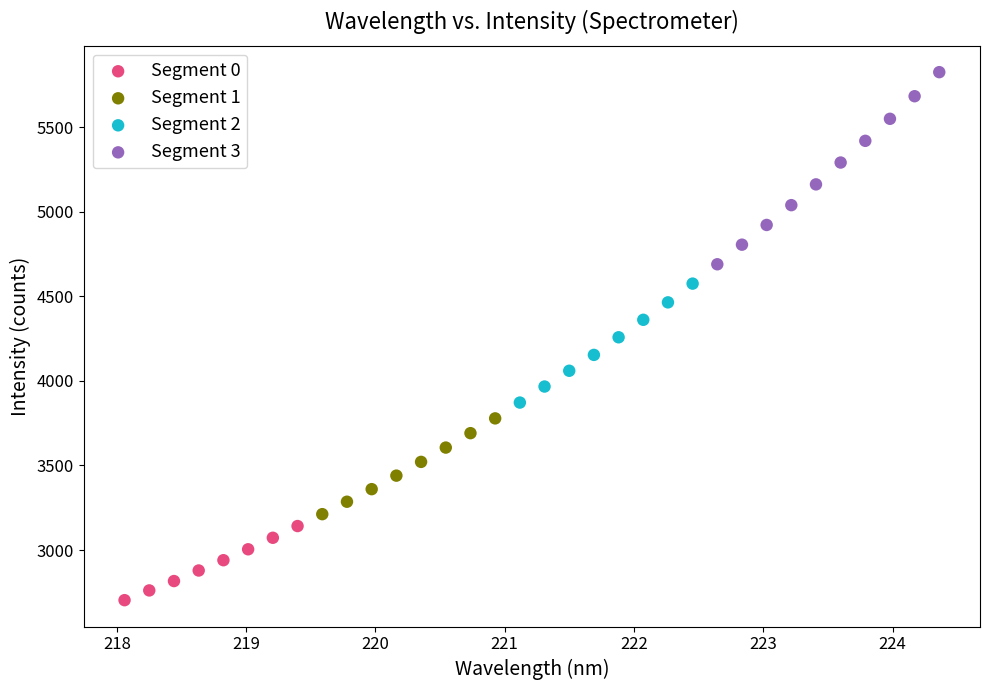

Which series reaches the maximum Y coordinate?

Segment 3